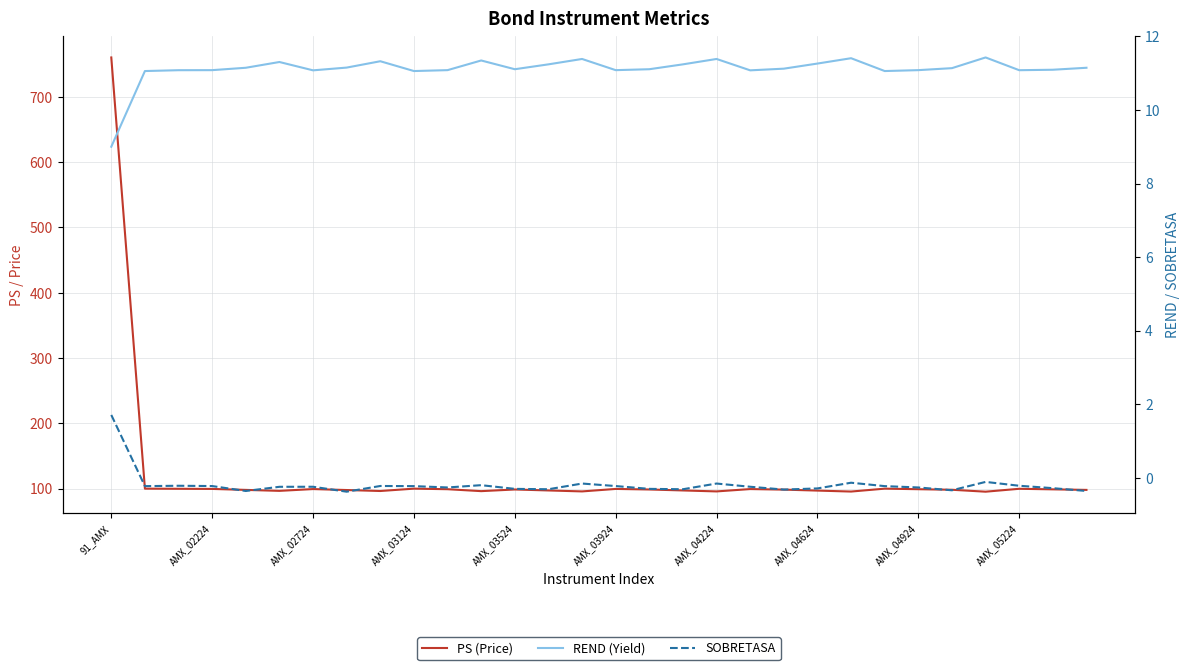

True or false: REND (Yield) and SOBRETASA cross at least once.

False